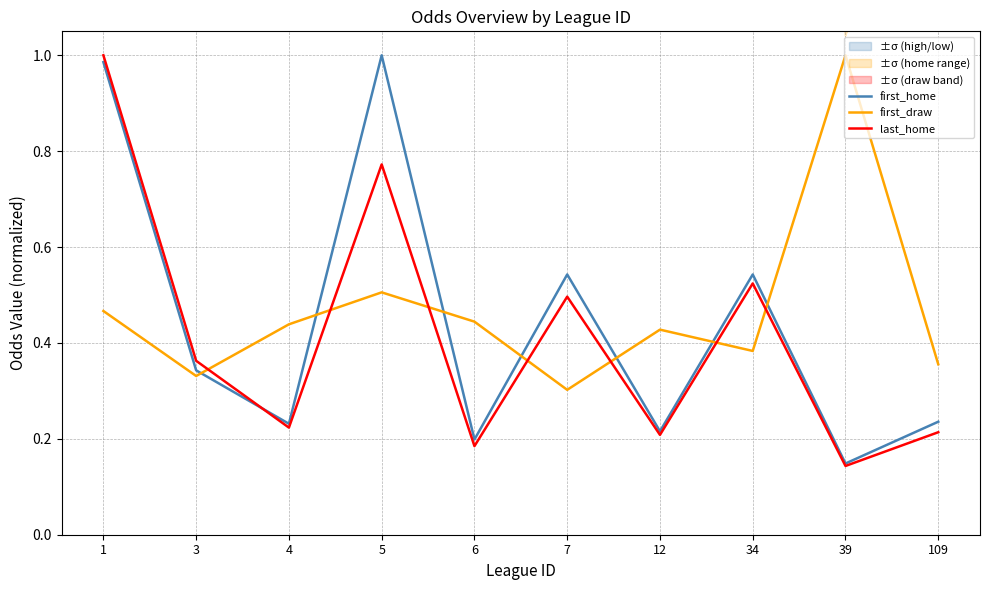

The first_home series shows 0.1 at 12. True or false?

False